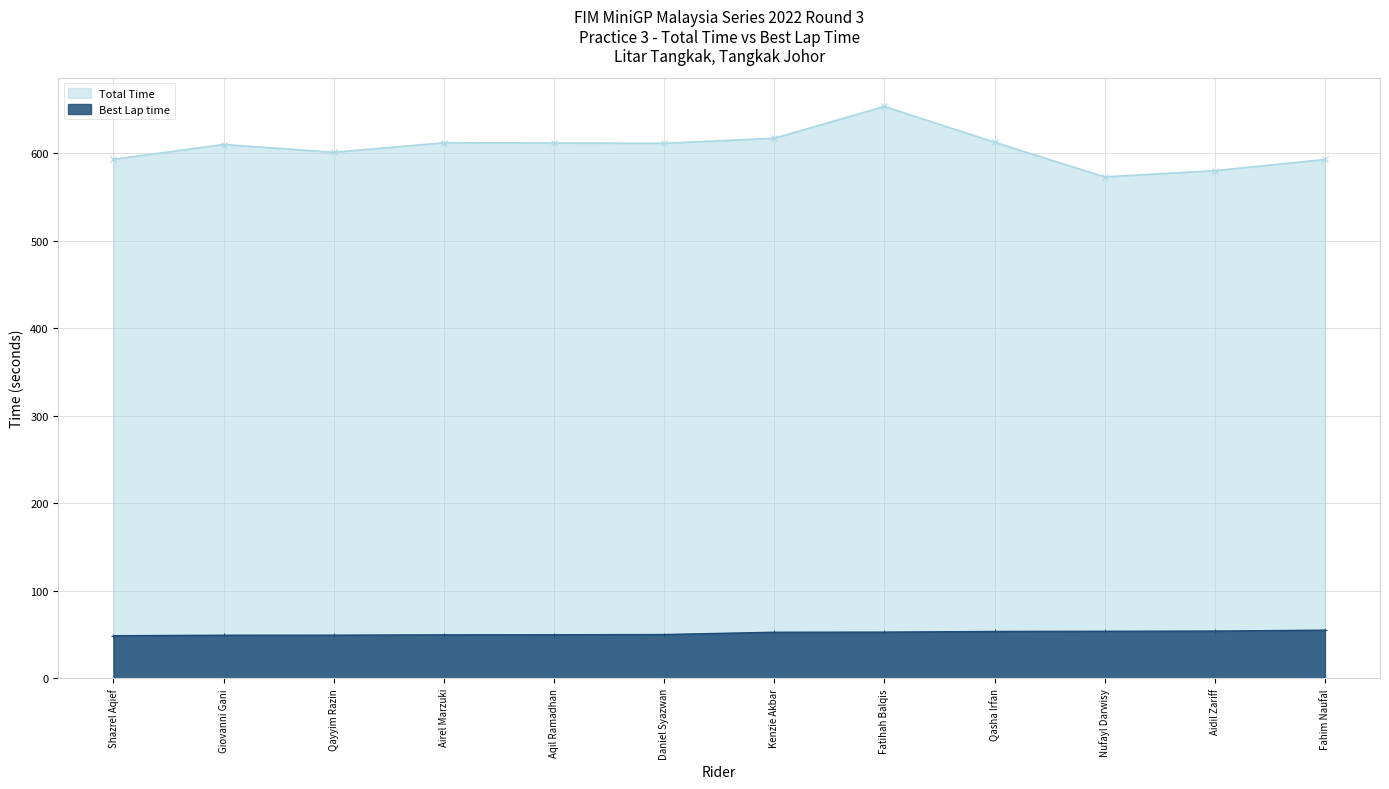

At which label does Best Lap time reach its peak?

Fahim Naufal